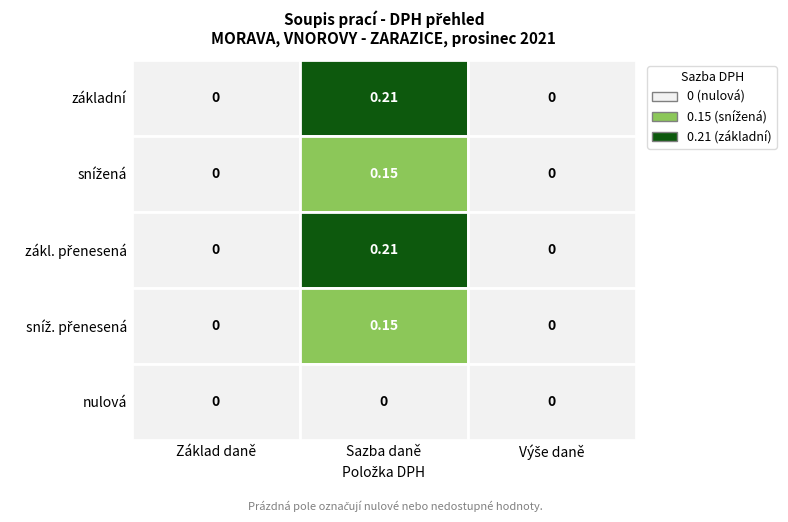

Reading right to left, extract all data points from this chart.

DPH základní: Výše daně=0.0	Sazba daně=0.2	Základ daně=0.0
DPH snížená: Výše daně=0.0	Sazba daně=0.1	Základ daně=0.0
DPH zákl. přenesená: Výše daně=0.0	Sazba daně=0.2	Základ daně=0.0
DPH sníž. přenesená: Výše daně=0.0	Sazba daně=0.1	Základ daně=0.0
DPH nulová: Výše daně=0.0	Sazba daně=0.0	Základ daně=0.0